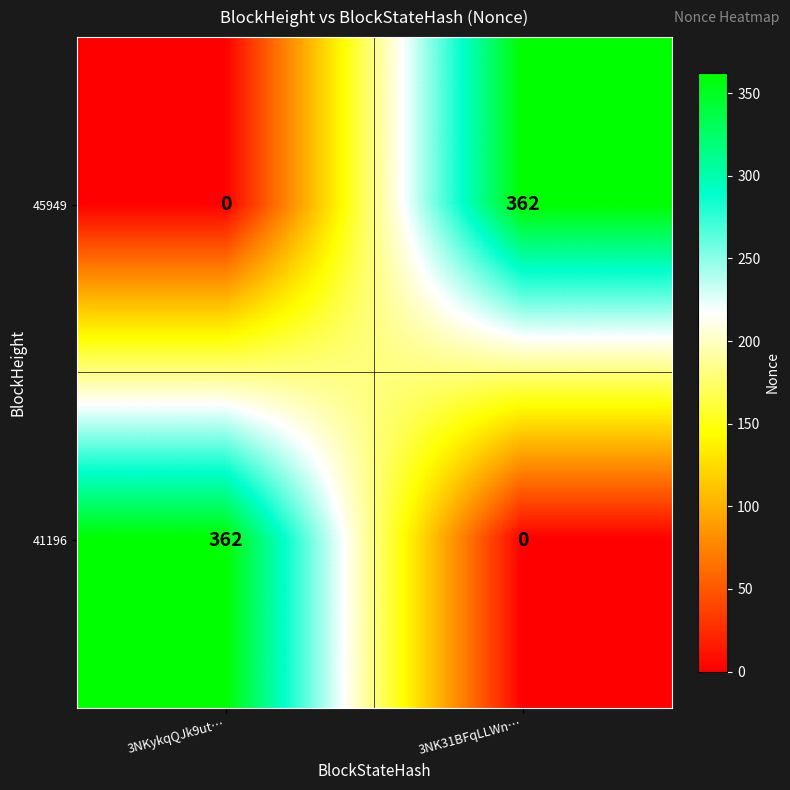

What is the spread (max minus min) of values at 3NK31BFqLLWn…?

362